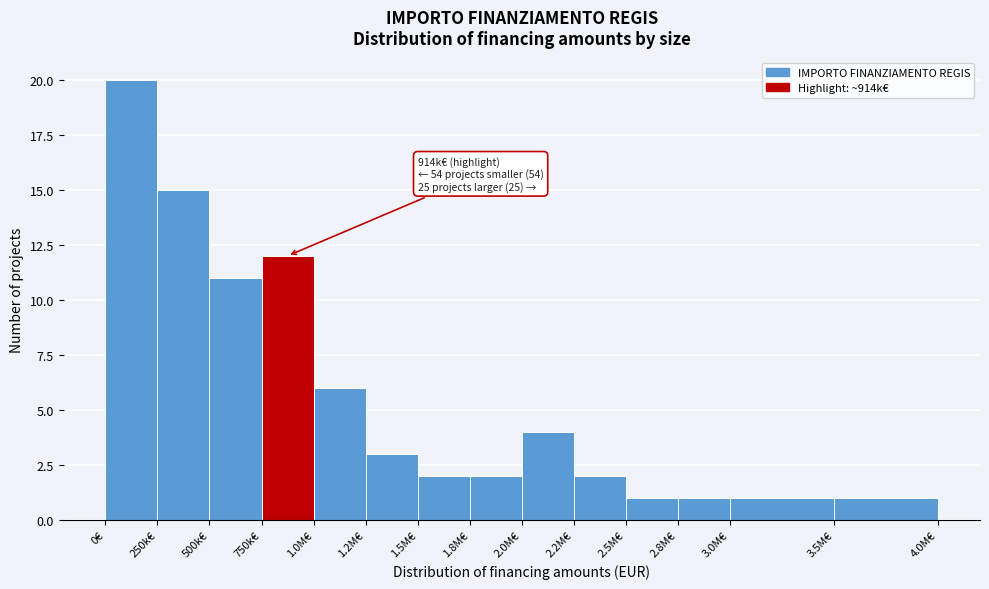

Reading right to left, list all the values displayed in this chart.

1	1	1	1	2	4	2	2	3	6	12	11	15	20